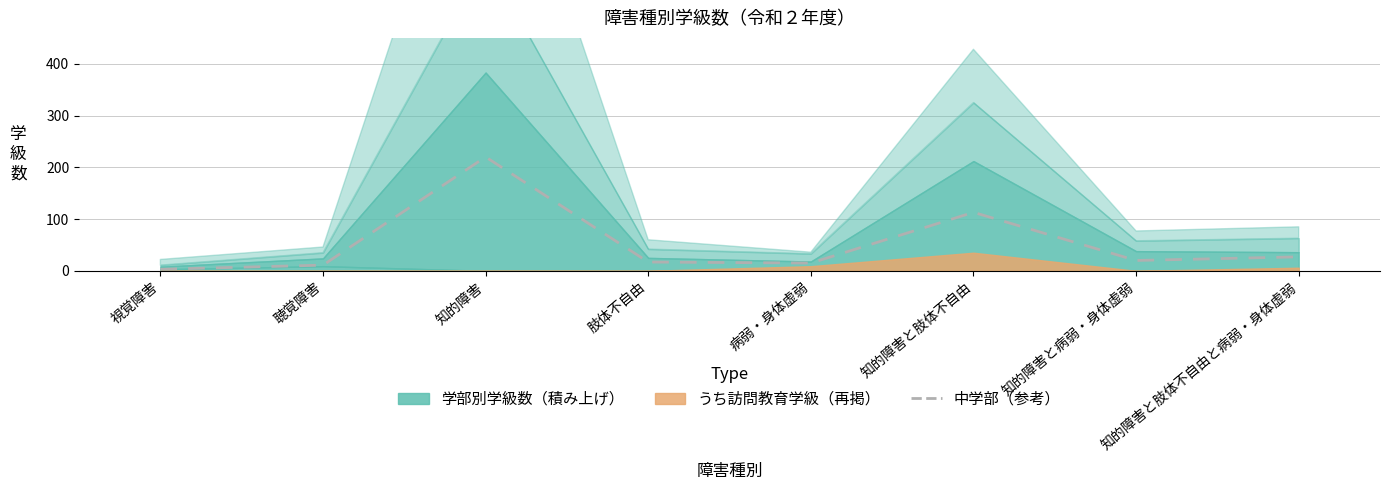

What is the minimum value shown in the chart?

3